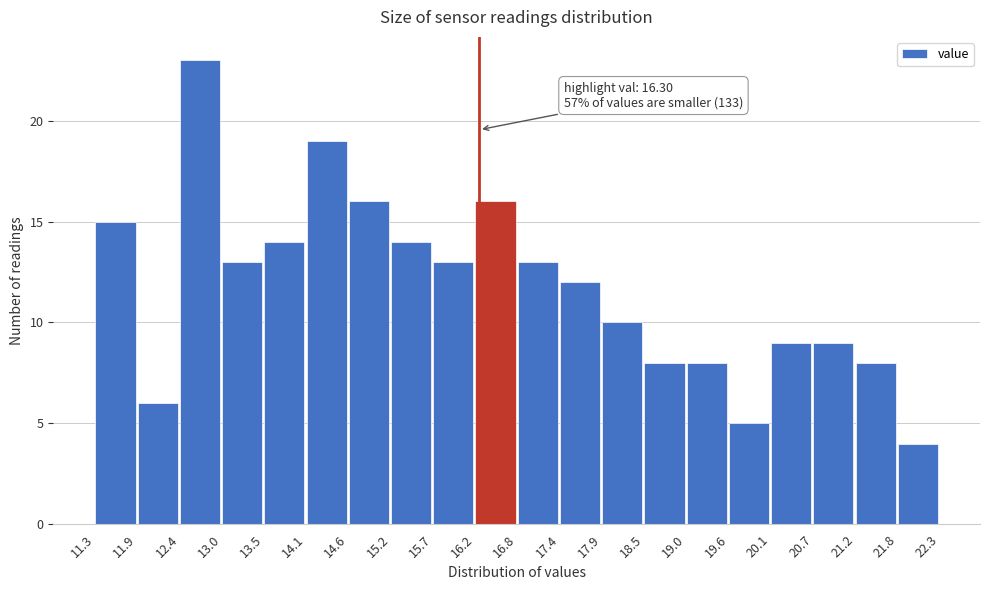

Which range on the x-axis has the tallest bar?

12.4 to 13.0